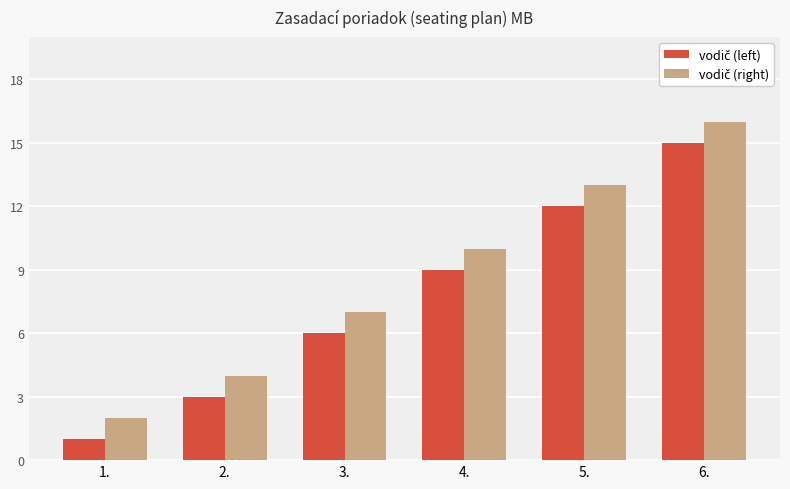

Which label corresponds to the largest value in the chart?

6.